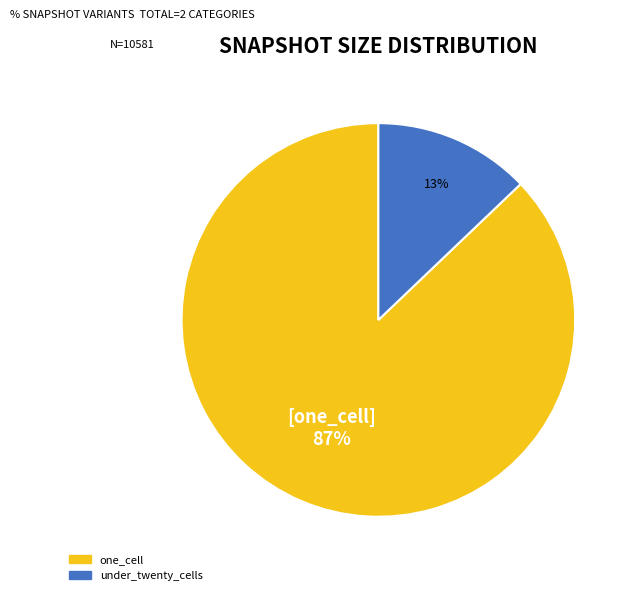

Is there any slice that represents more than half of the pie?

Yes